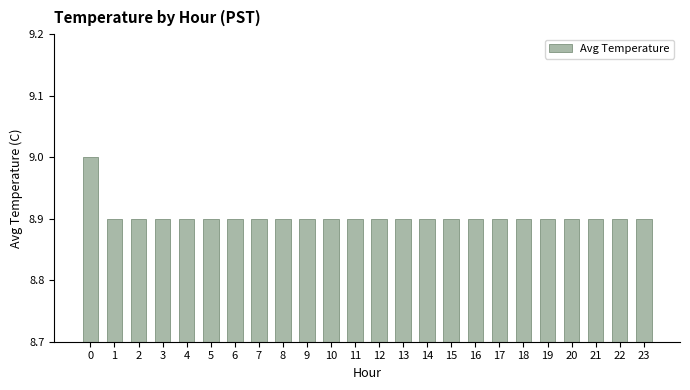

What is the ratio of the value at 18 to the value at 8?

1.0